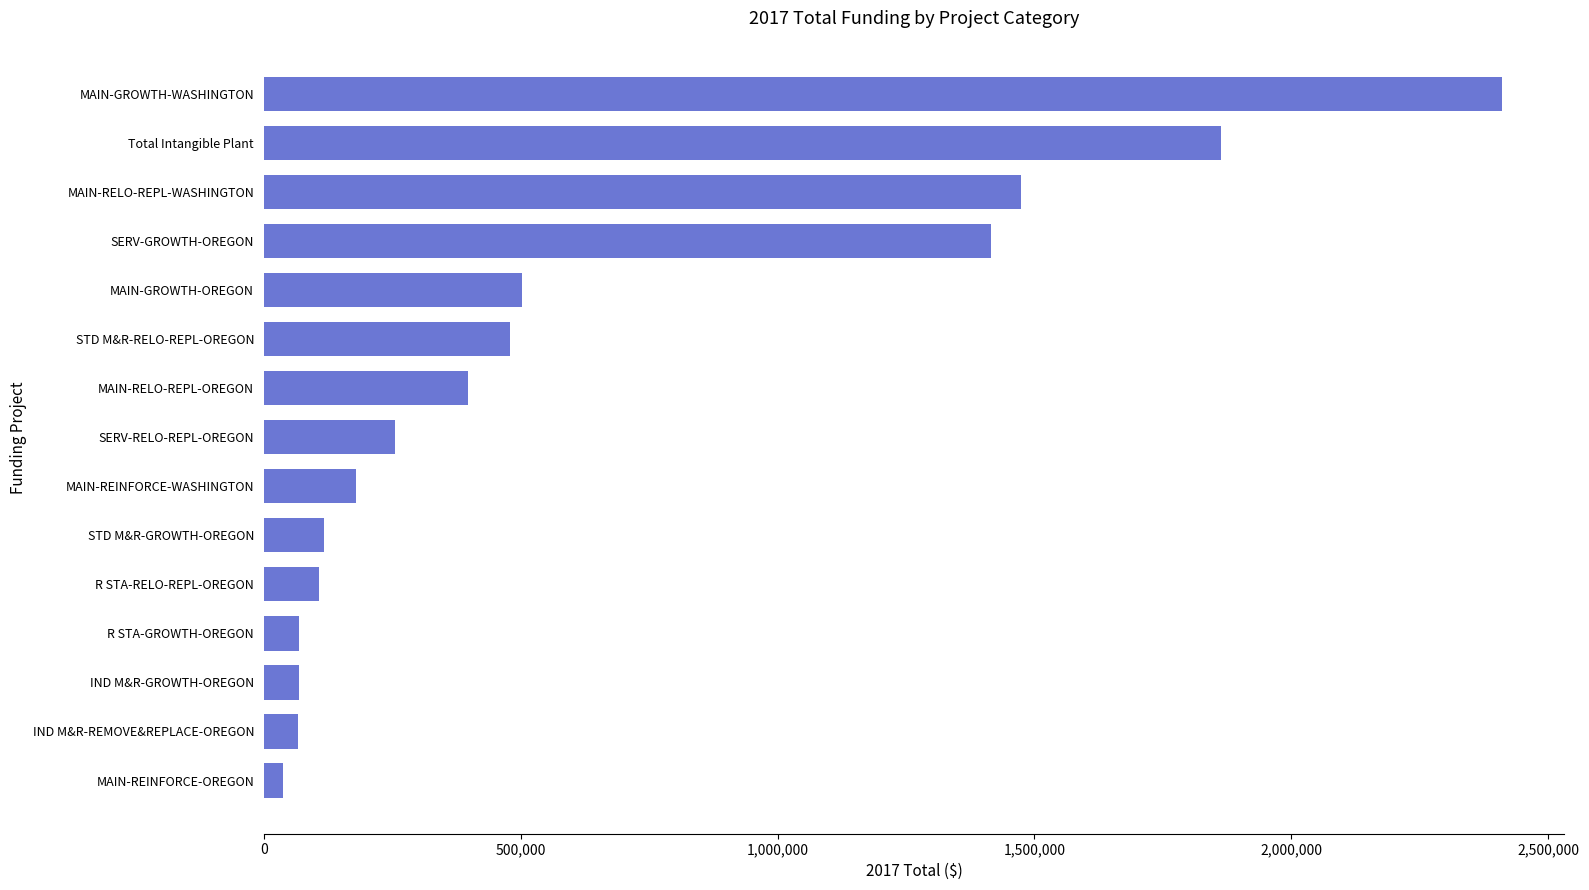

What is the sum of the values at SERV-RELO-REPL-OREGON and IND M&R-GROWTH-OREGON?

323424.9